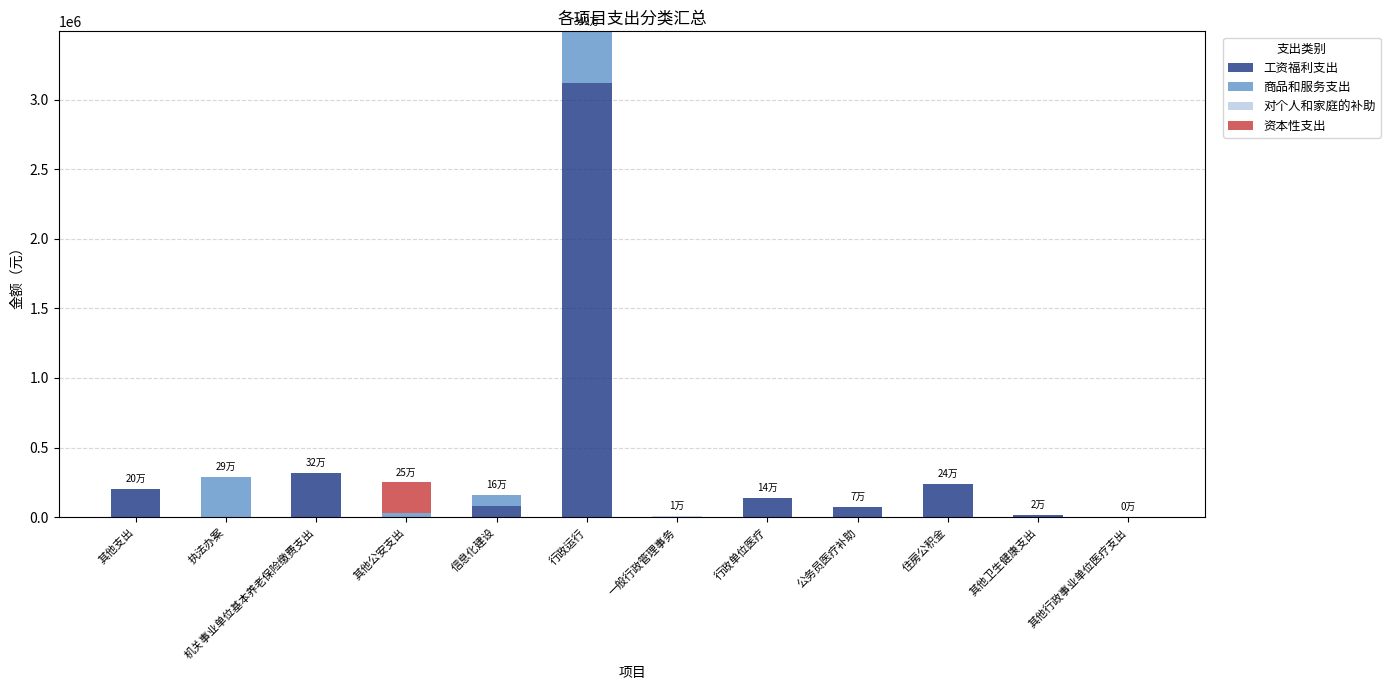

What is the highest value of the 工资福利支出 series?

3116446.6